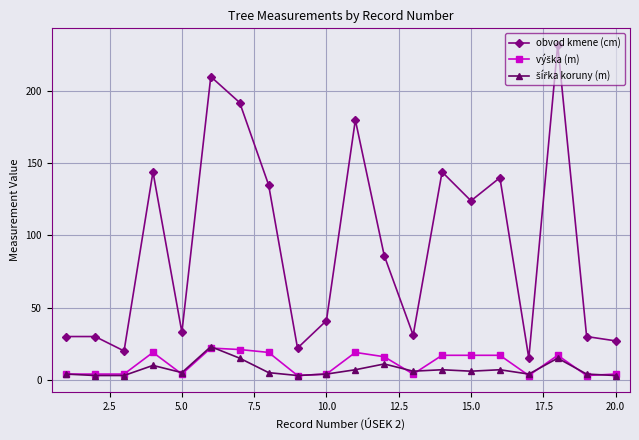

At how many categories does at least one series exceed 97?

9